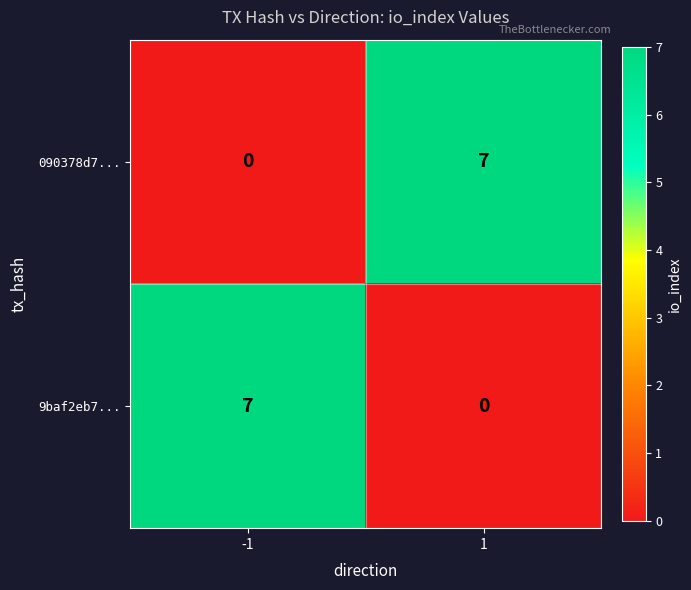

Is the value of 9baf2eb7... at -1 greater than the value of 090378d7... at -1?

Yes